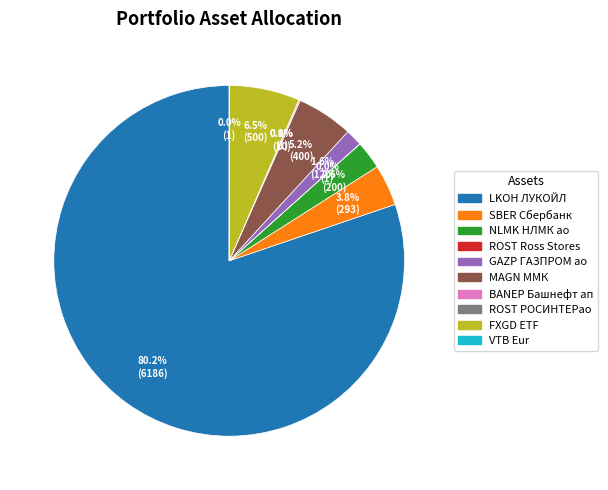

Does any single category account for the majority?

Yes